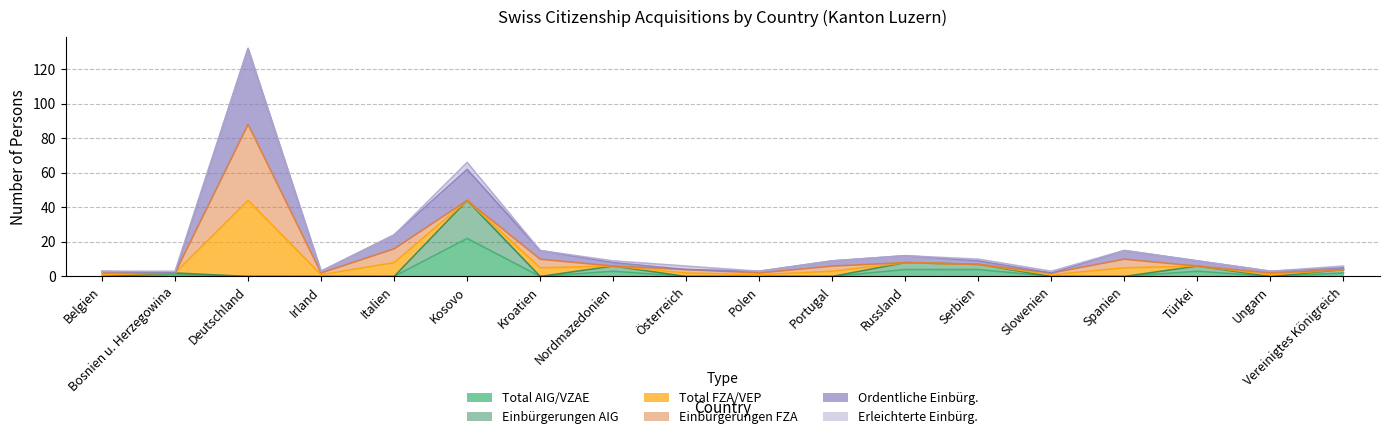

What is the label of the 3rd point from the right?

Türkei